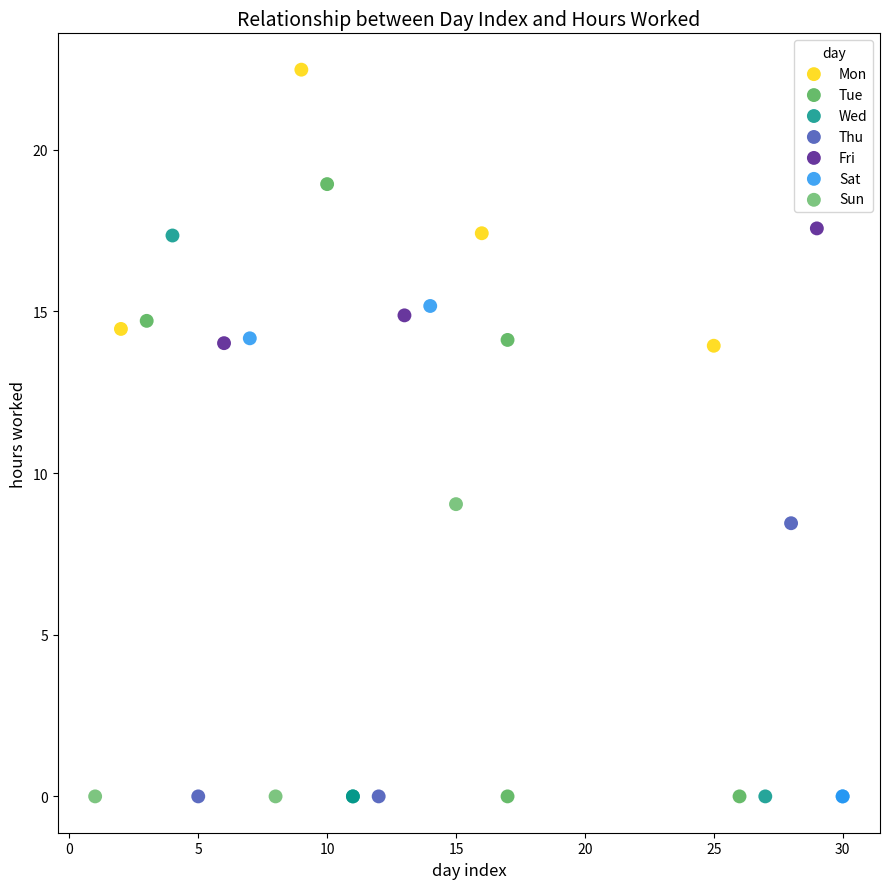

Which series reaches the maximum Y coordinate?

Mon